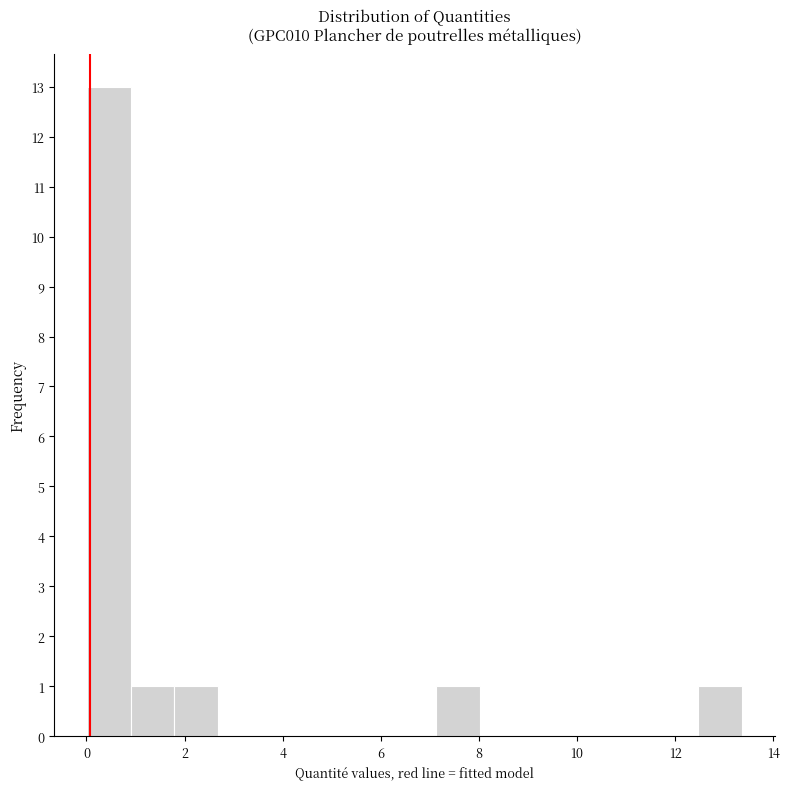

Which range on the x-axis has the tallest bar?

0.0 to 1.0